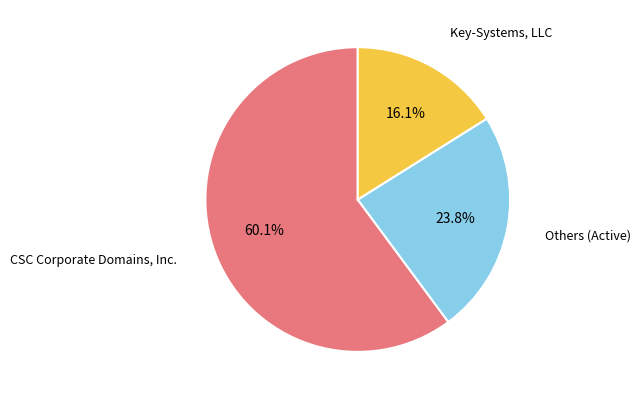

To the nearest percent, what is the average slice percentage?

33%